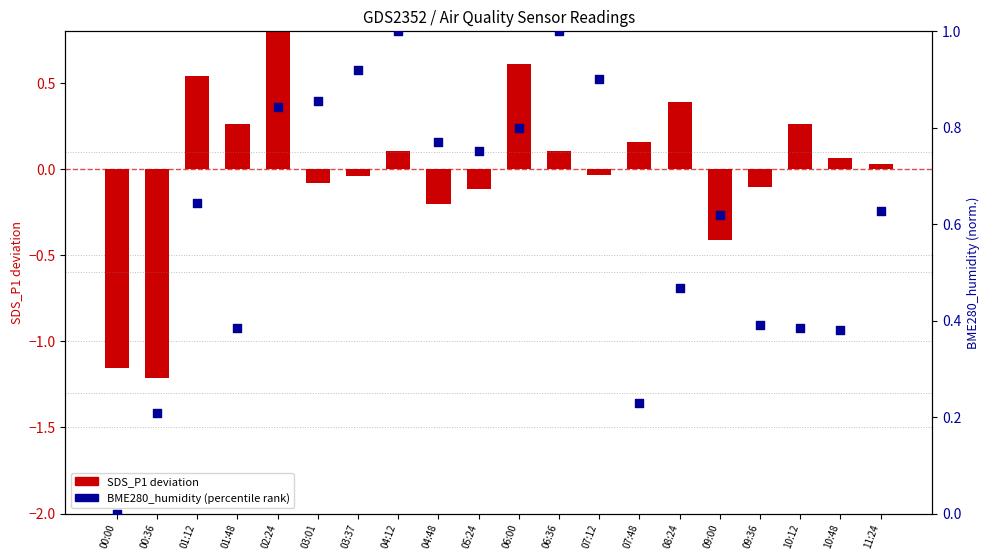

Which series has the largest Y range (max minus min)?

SDS_P1 (normalized deviation)